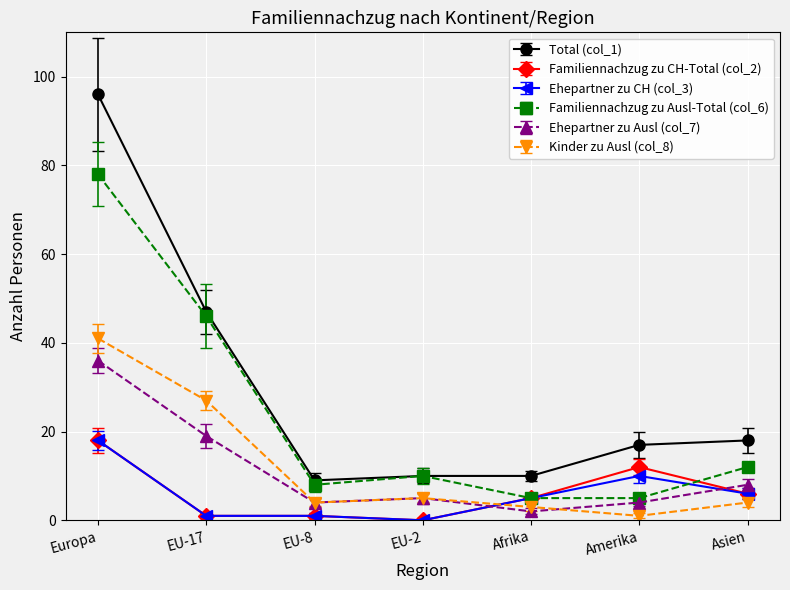

True or false: Total (col_1) has more than 2 points higher than both neighbors.

False